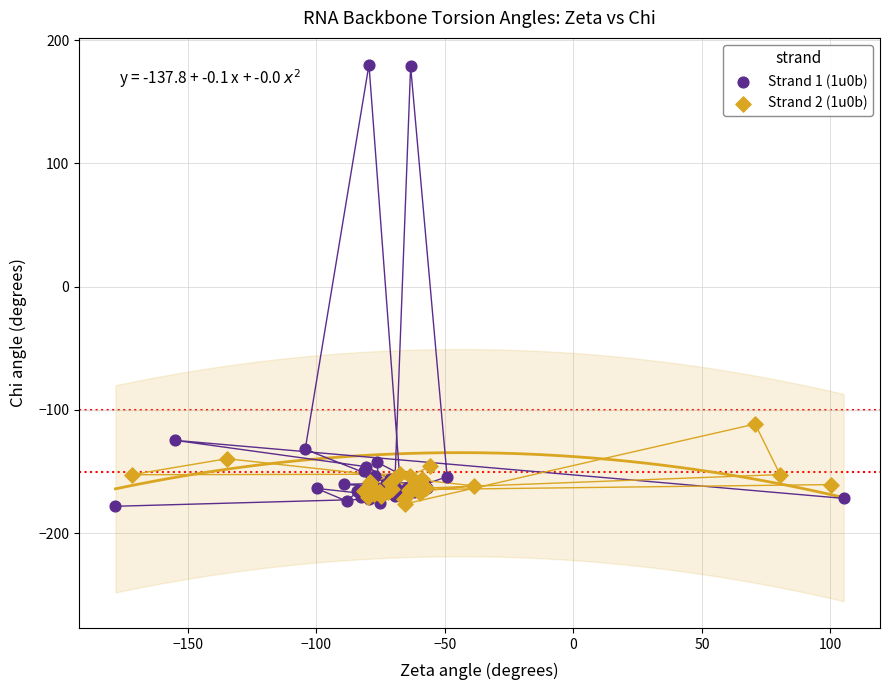

What are all the series names shown in the legend?

Strand 1 (1u0b), Strand 2 (1u0b)